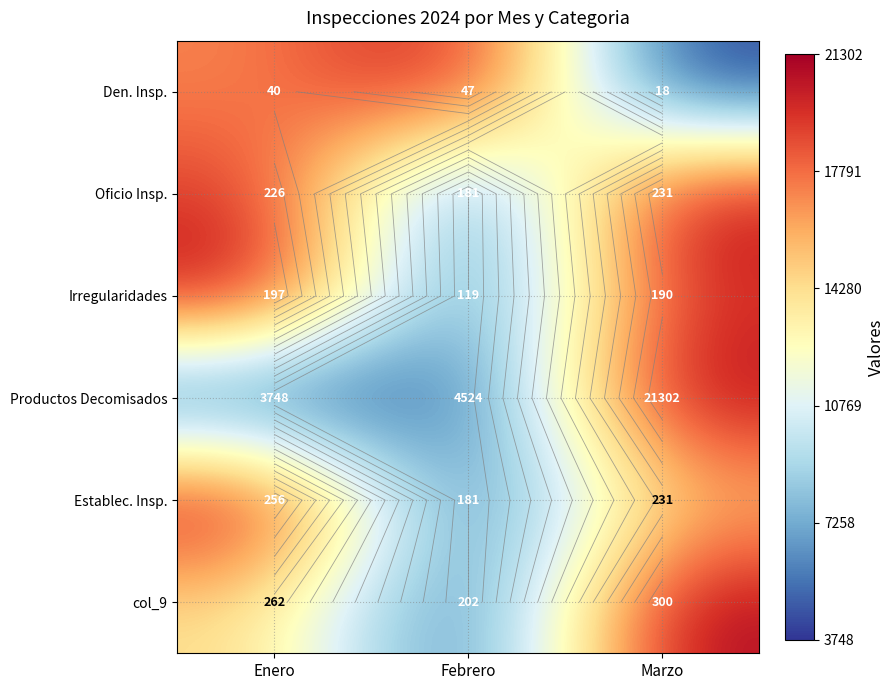

The value of Den. Insp. at Marzo is -0.4. True or false?

False